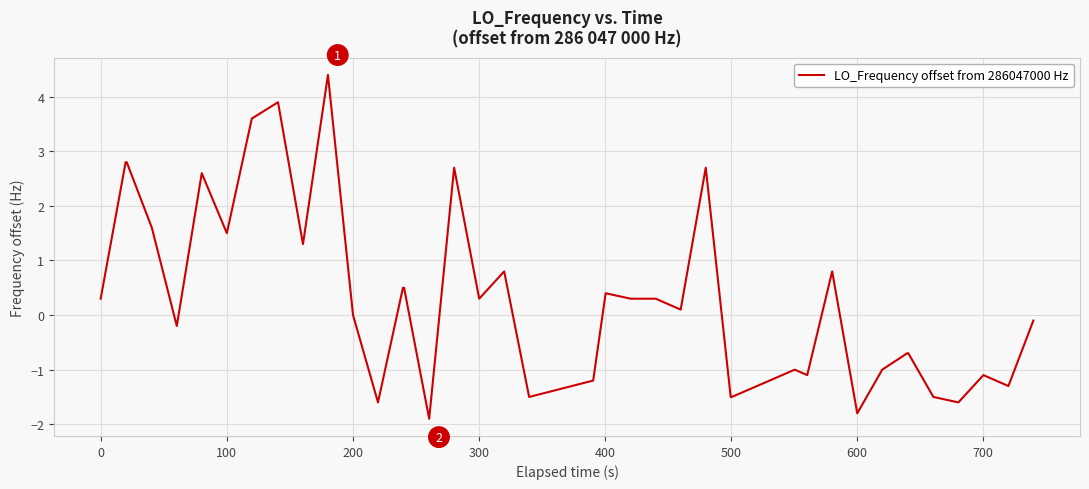

What is the greatest value displayed?

4.4